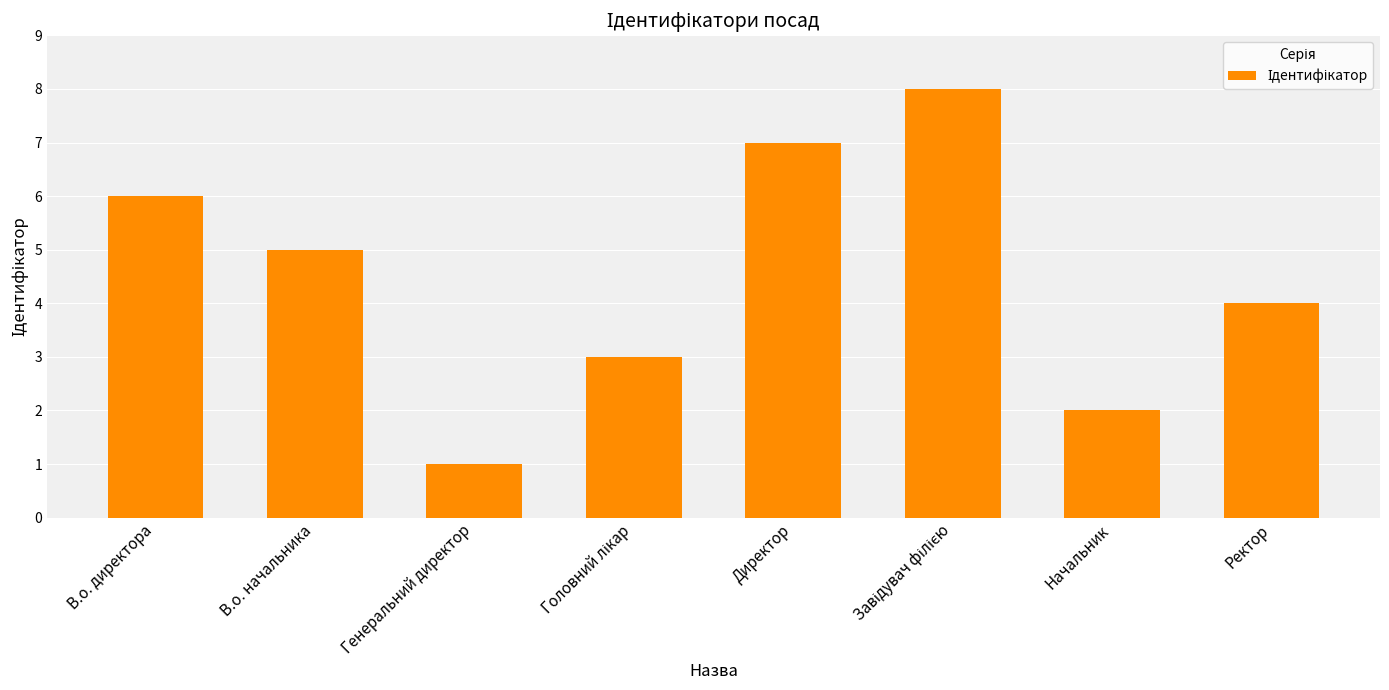

Between Начальник and Директор, which is larger?

Директор